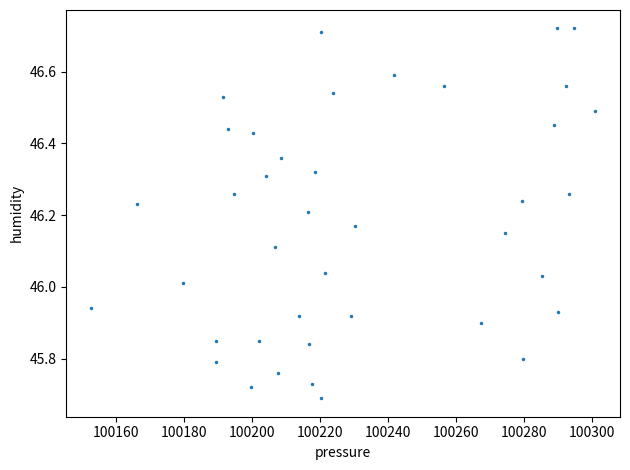

What is the range of Y values (max minus min)?

1.0